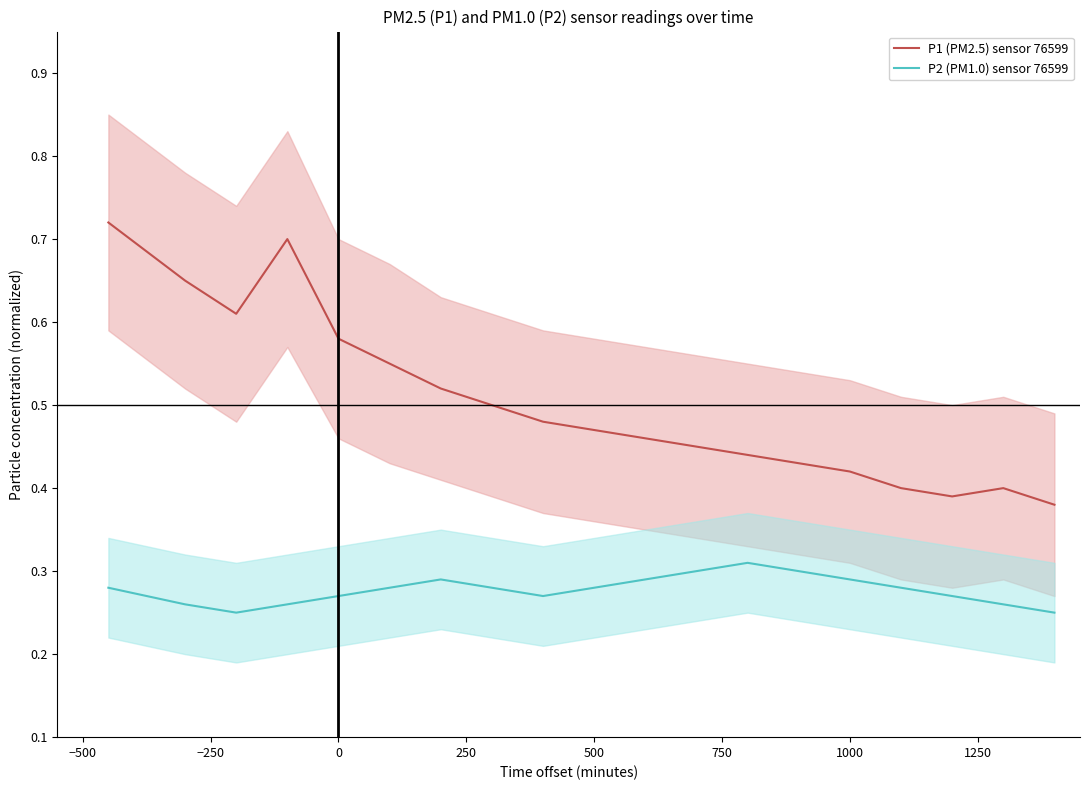

Reading right to left, list all the values displayed in this chart.

P1 (PM2.5) sensor 76599: 0.4	0.4	0.4	0.4	0.4	0.4	0.4	0.5	0.5	0.5	0.5	0.5	0.5	0.6	0.6	0.7	0.6	0.7	0.7
P2 (PM1.0) sensor 76599: 0.2	0.3	0.3	0.3	0.3	0.3	0.3	0.3	0.3	0.3	0.3	0.3	0.3	0.3	0.3	0.3	0.2	0.3	0.3